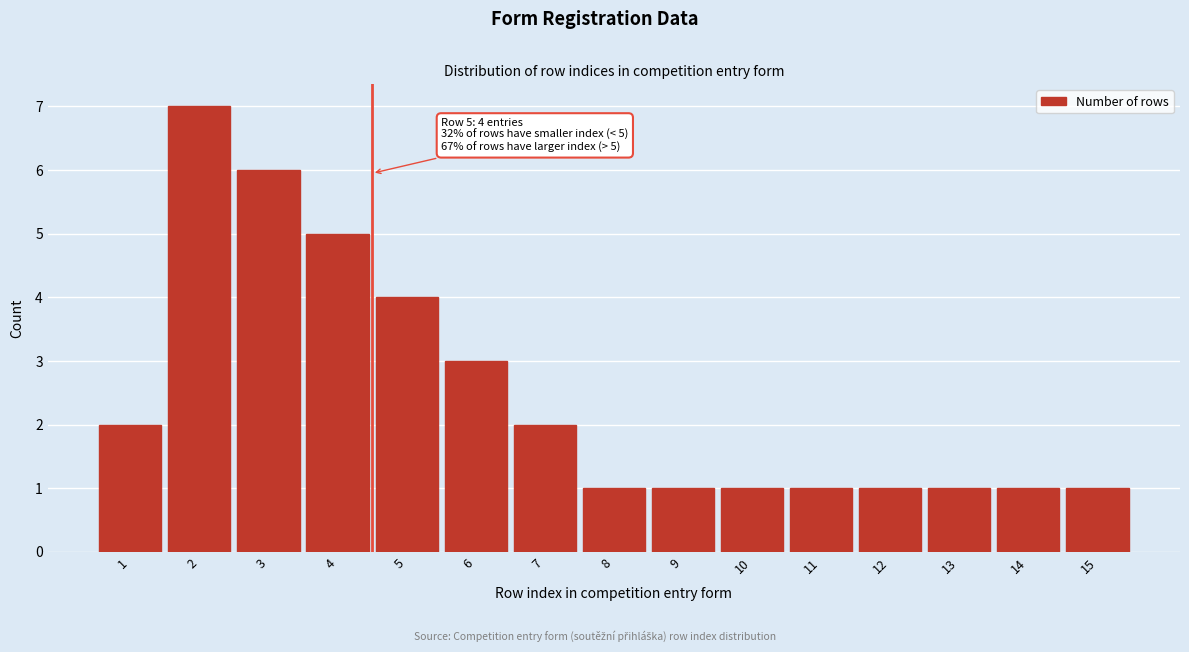

Reading left to right, extract all data points from this chart.

1=2	2=7	3=6	4=5	5=4	6=3	7=2	8=1	9=1	10=1	11=1	12=1	13=1	14=1	15=1